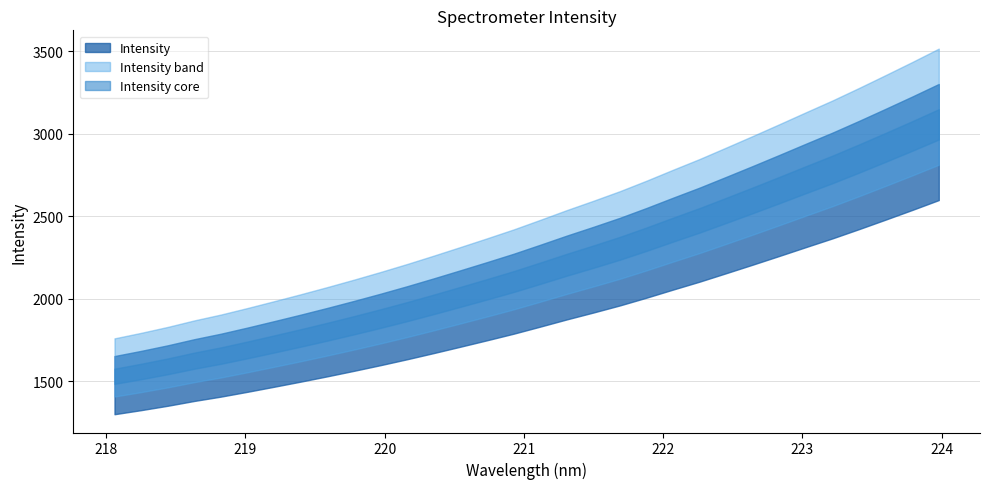

List the labels in order of value, smallest first.

218.0596, 218.2508, 218.442, 218.6332, 218.8244, 219.0156, 219.2067, 219.3979, 219.589, 219.7801, 219.9712, 220.1623, 220.3533, 220.5444, 220.7354, 220.9264, 221.1174, 221.3083, 221.4993, 221.6902, 221.8812, 222.0721, 222.263, 222.4538, 222.6447, 222.8355, 223.0264, 223.2172, 223.408, 223.5987, 223.7895, 223.9802